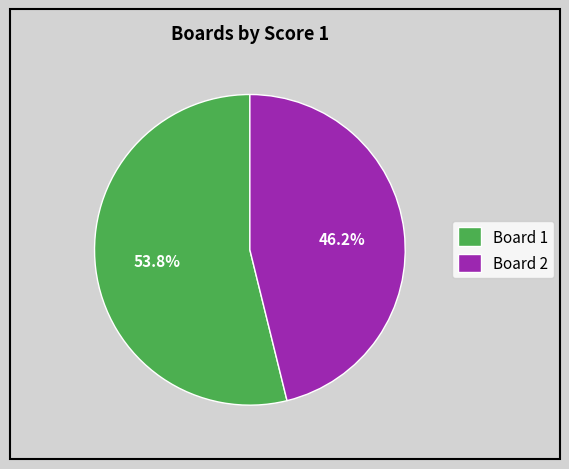

What percentage do Board 1 and Board 2 together represent?

100.0%